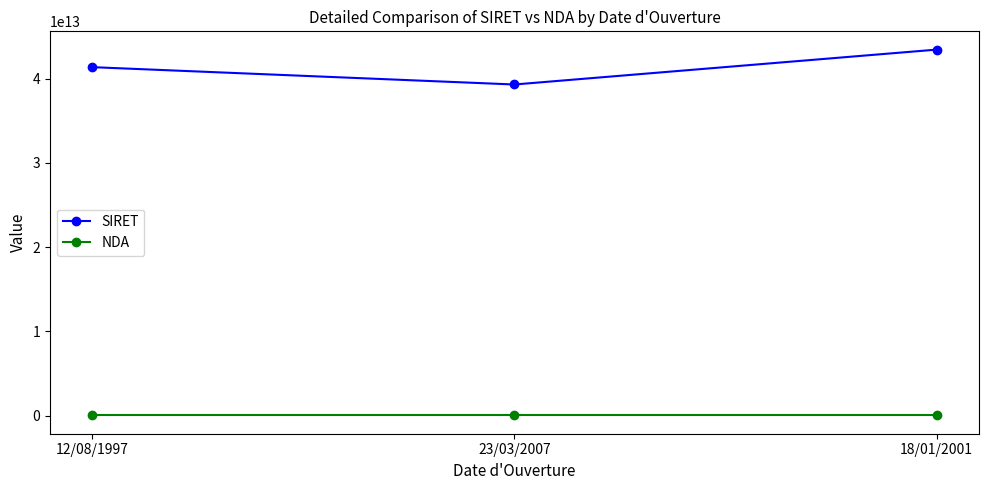

Rank the series by their maximum value, from highest to lowest.

SIRET, NDA